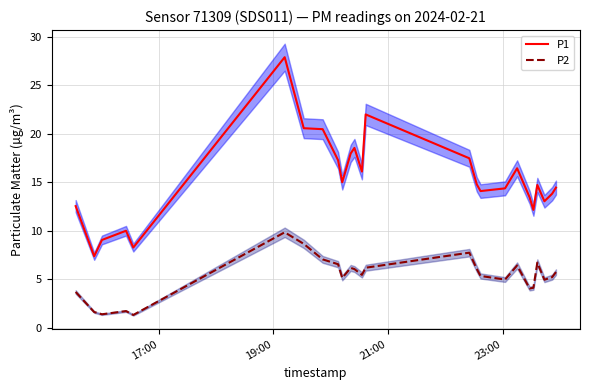

List the series in order of their overall mean, highest first.

P1, P2